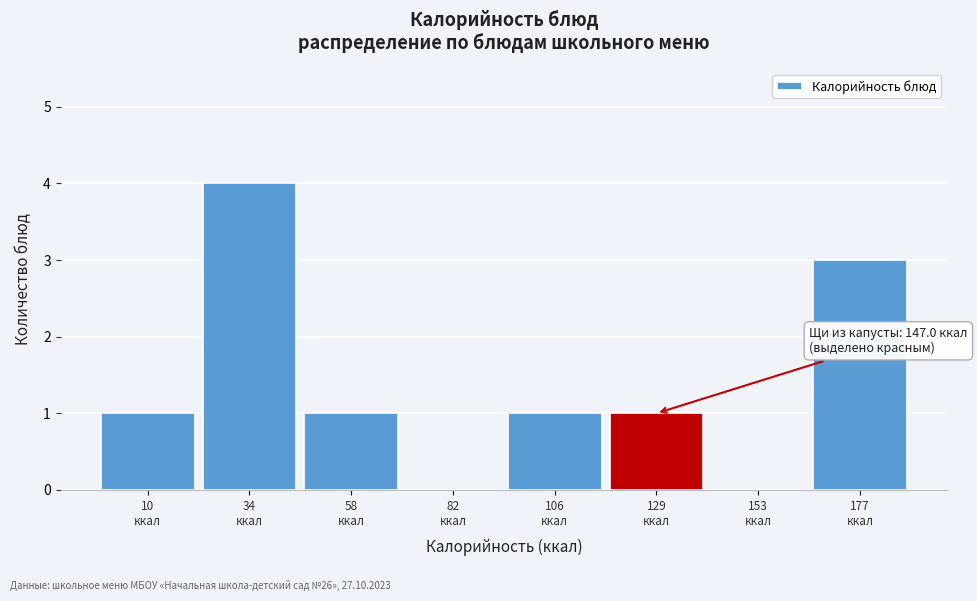

What is the greatest value displayed?

4